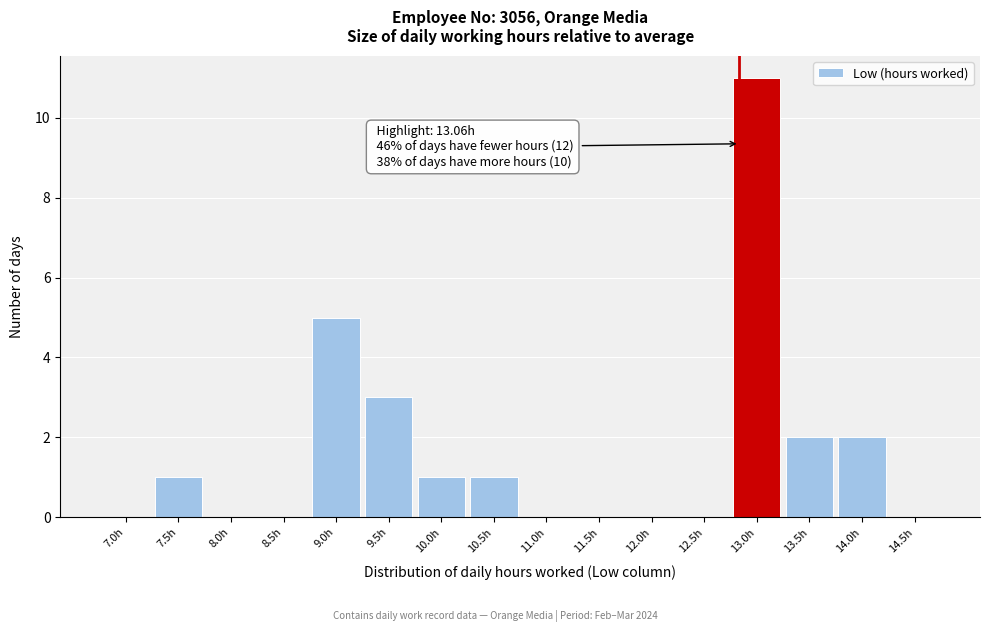

Reading right to left, extract all data points from this chart.

14.5h=0	14.0h=2	13.5h=2	13.0h=11	12.5h=0	12.0h=0	11.5h=0	11.0h=0	10.5h=1	10.0h=1	9.5h=3	9.0h=5	8.5h=0	8.0h=0	7.5h=1	7.0h=0